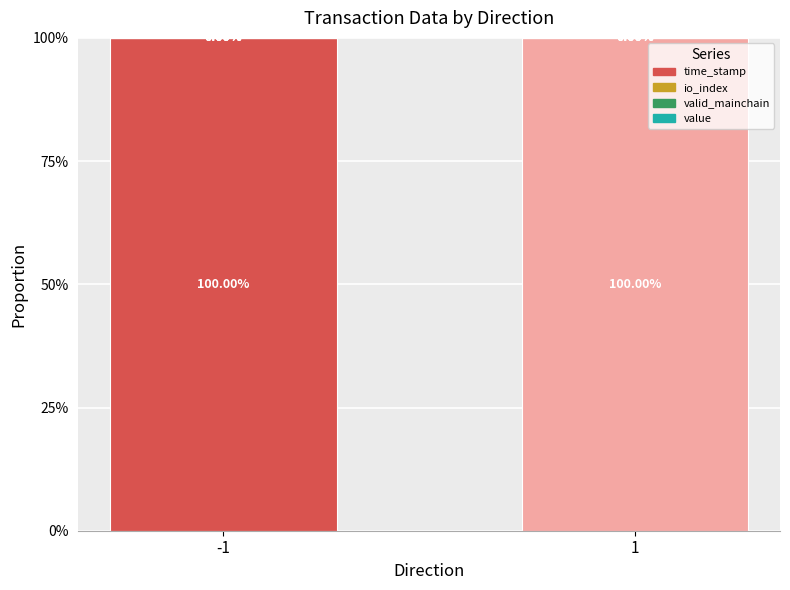

Does the chart contain stacked bars?

Yes